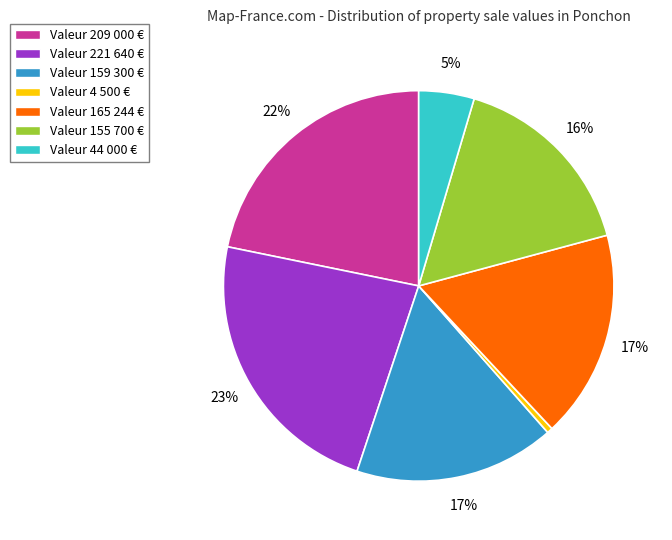

Is there a majority slice in this chart?

No